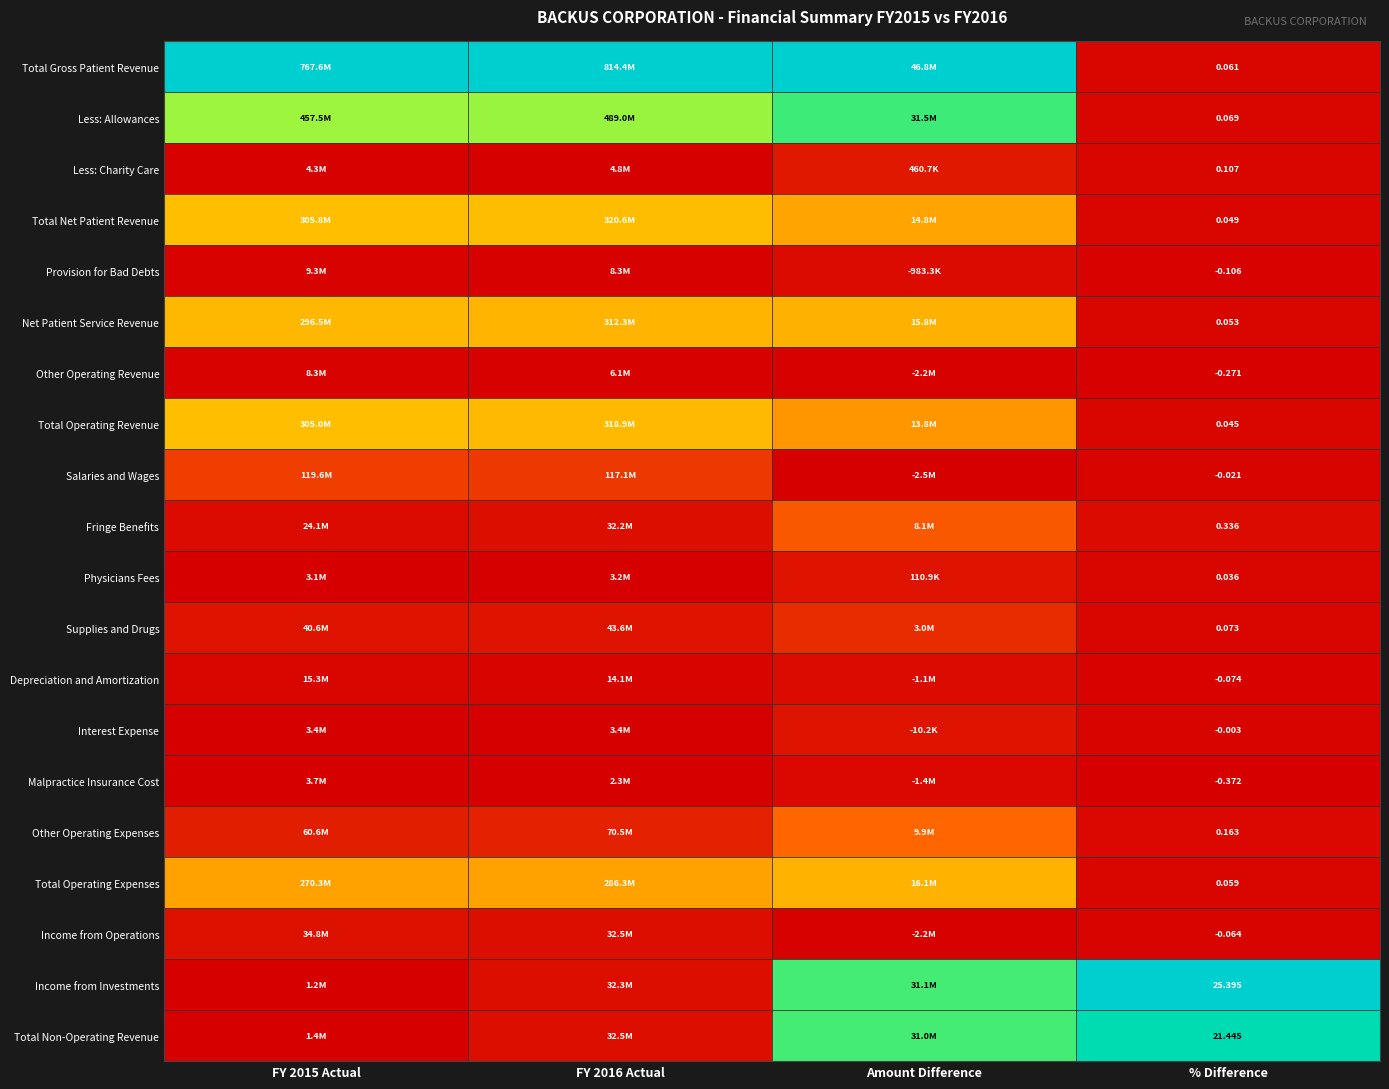

At % Difference, list the series in order from largest to smallest.

Income from Investments, Total Non-Operating Revenue, Fringe Benefits, Other Operating Expenses, Less: Charity Care, Supplies and Drugs, Less: Allowances, Total Gross Patient Revenue, Total Operating Expenses, Net Patient Service Revenue, Total Net Patient Revenue, Total Operating Revenue, Physicians Fees, Interest Expense, Salaries and Wages, Income from Operations, Depreciation and Amortization, Provision for Bad Debts, Other Operating Revenue, Malpractice Insurance Cost